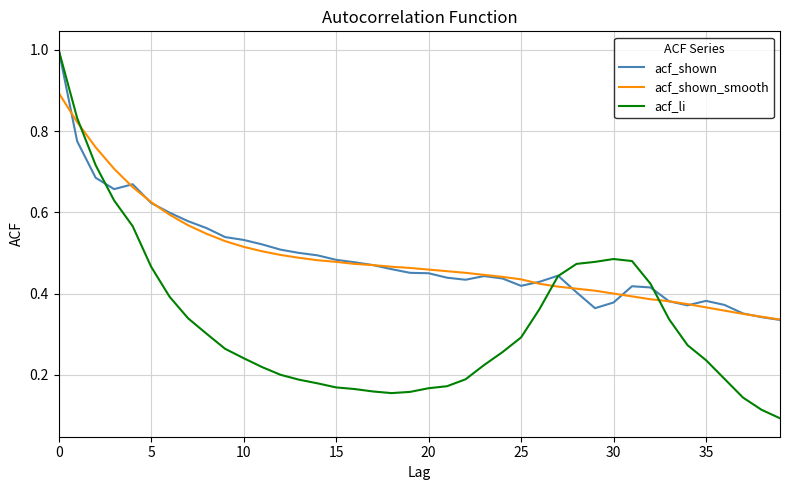

What is the highest value of the acf_li series?

1.0